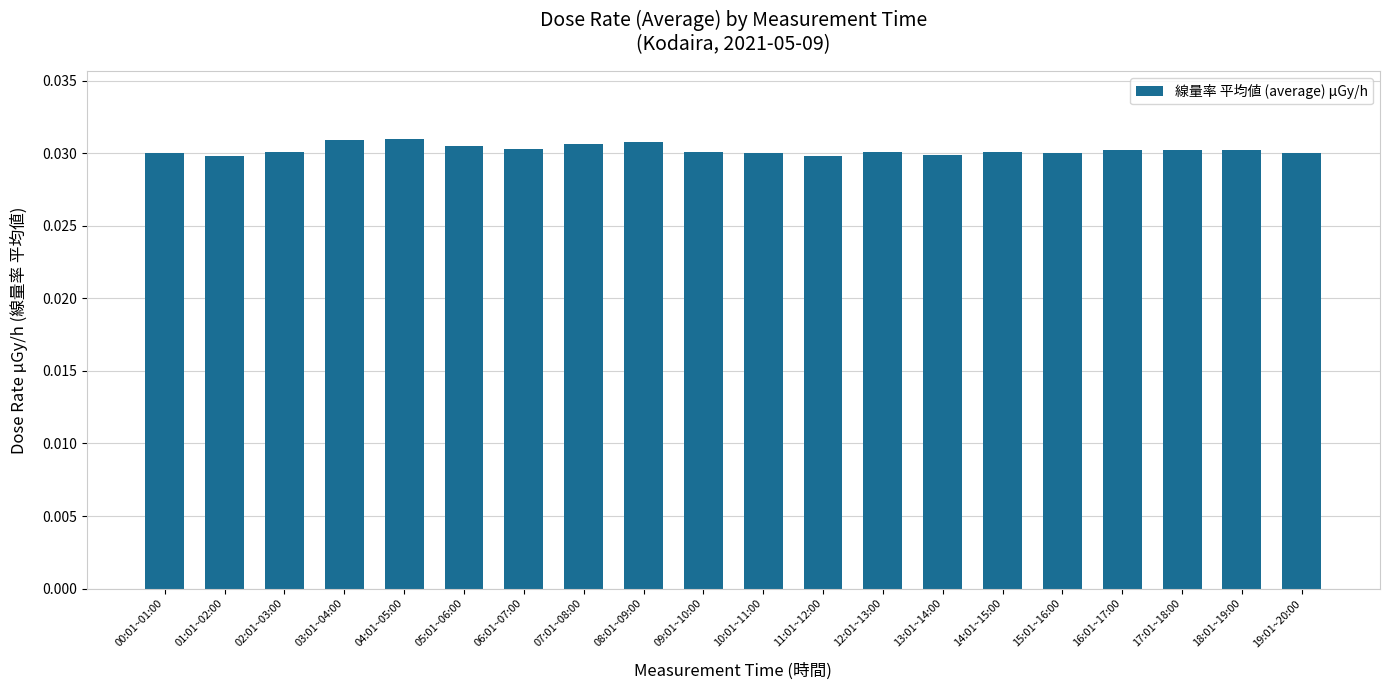

What is the sum of all values?

0.6